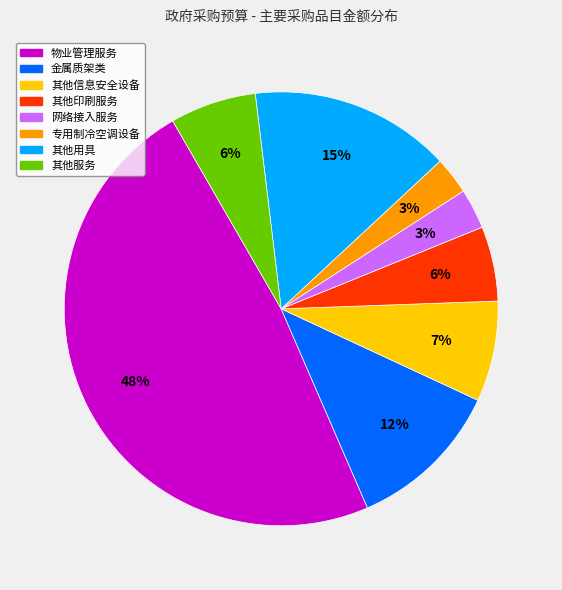

Is it true that 金属质架类 is 12% of the pie?

True